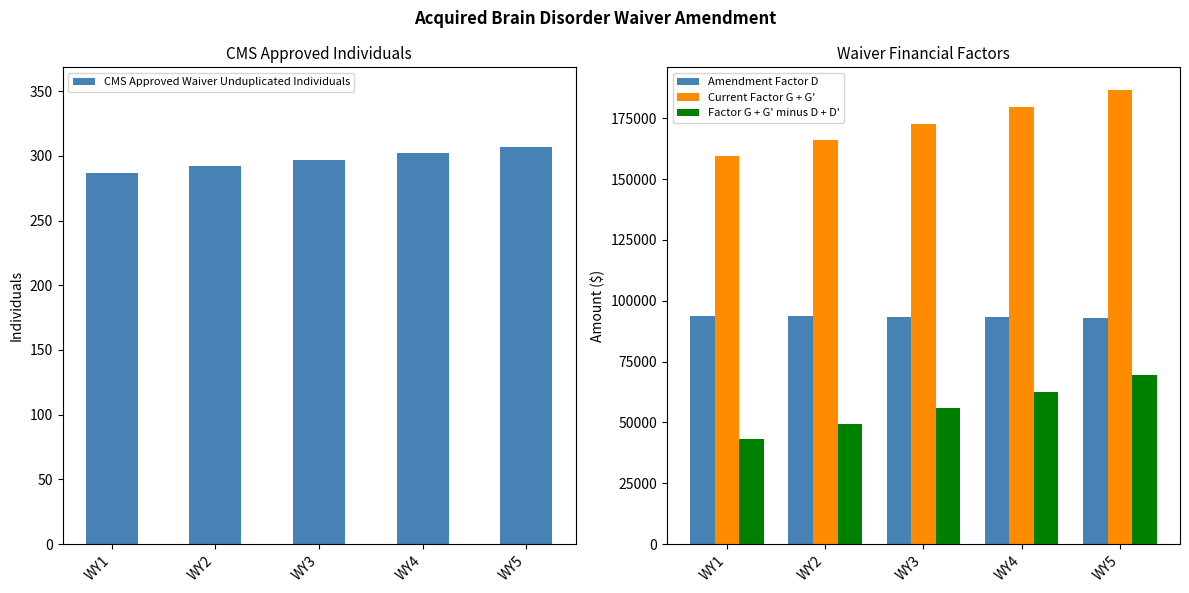

What is the difference between the CMS Approved Waiver Unduplicated Individuals values at WY5 and WY1?

20